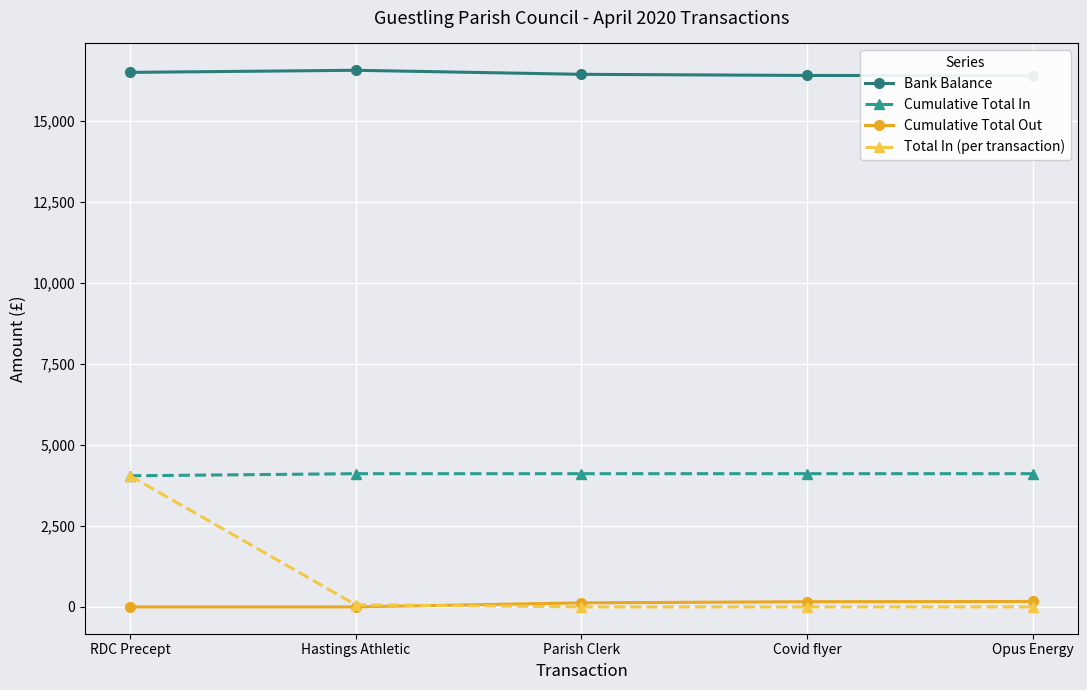

At which category does the chart reach its minimum across all series?

RDC Precept